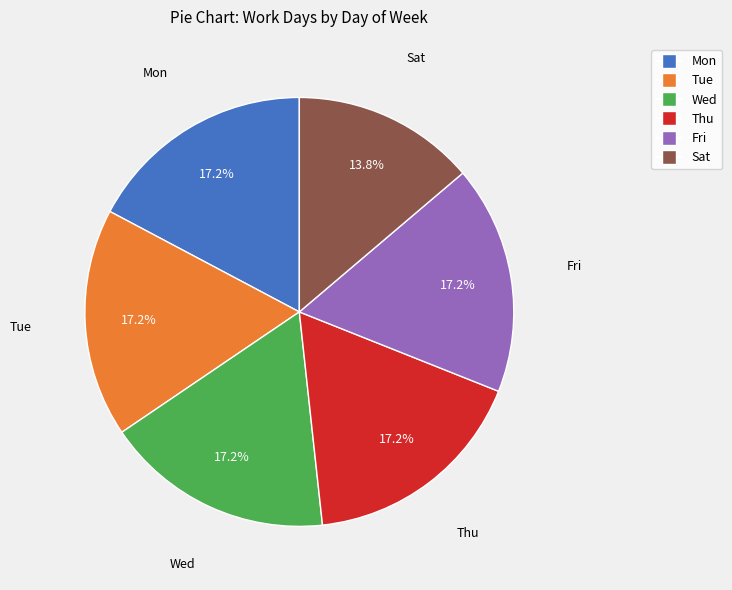

Is there any slice that represents more than half of the pie?

No